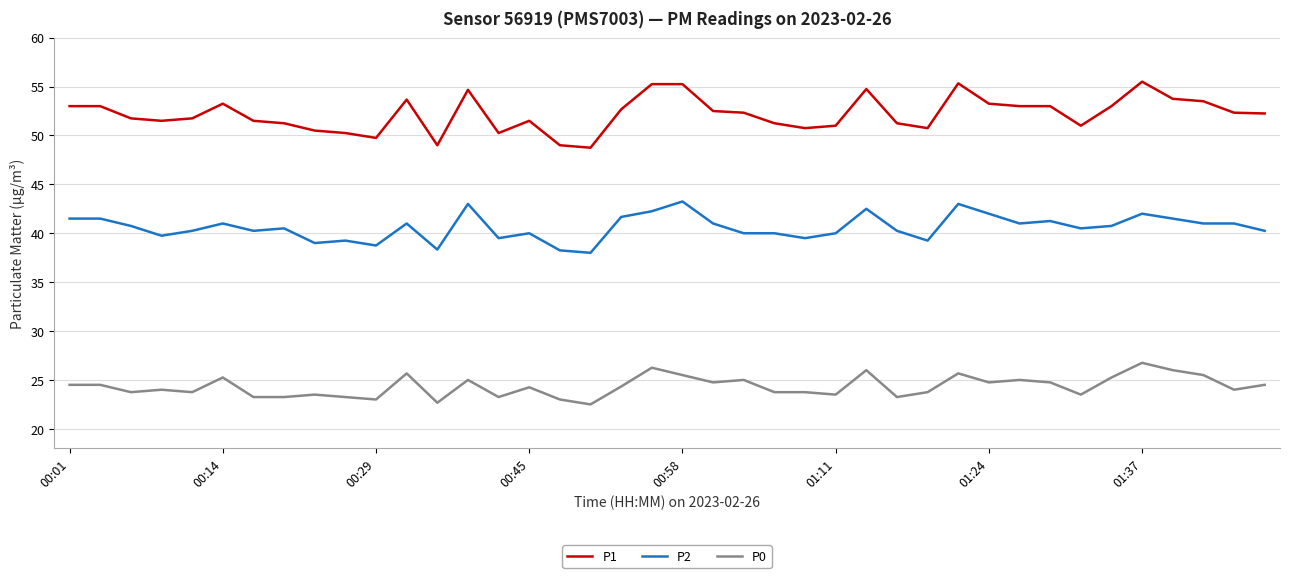

Which series has the widest spread of values?

P1